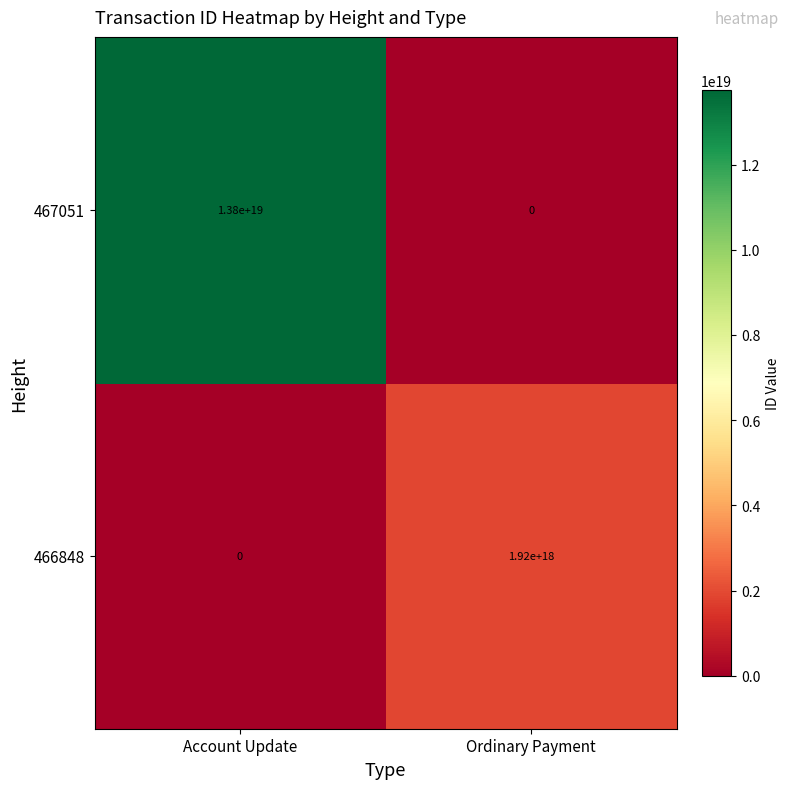

At which category is the sum across all series the highest?

Account Update